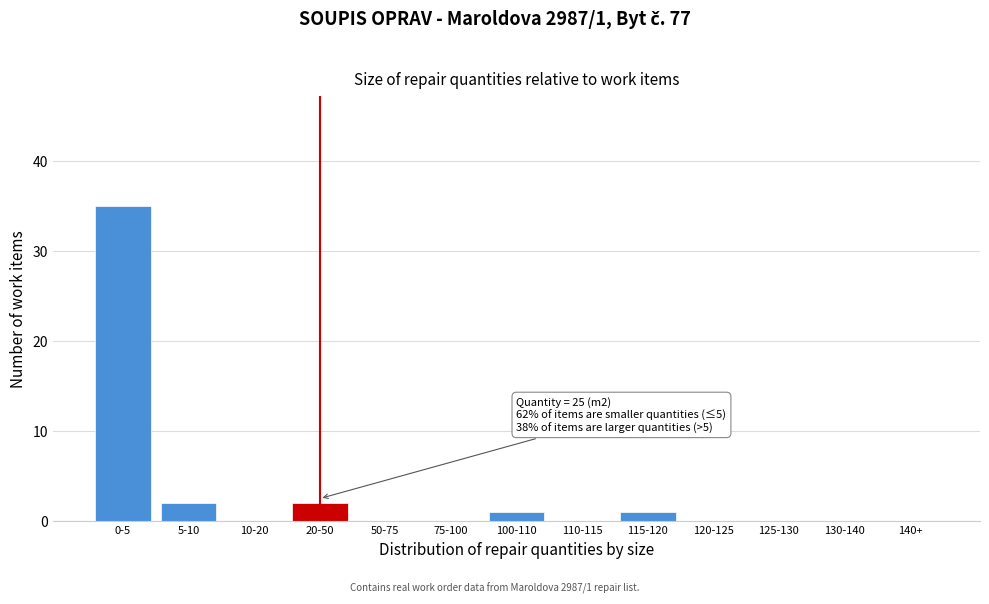

Reading left to right, extract all data points from this chart.

0-5=35	5-10=2	10-20=0	20-50=2	50-75=0	75-100=0	100-110=1	110-115=0	115-120=1	120-125=0	125-130=0	130-140=0	140+=0